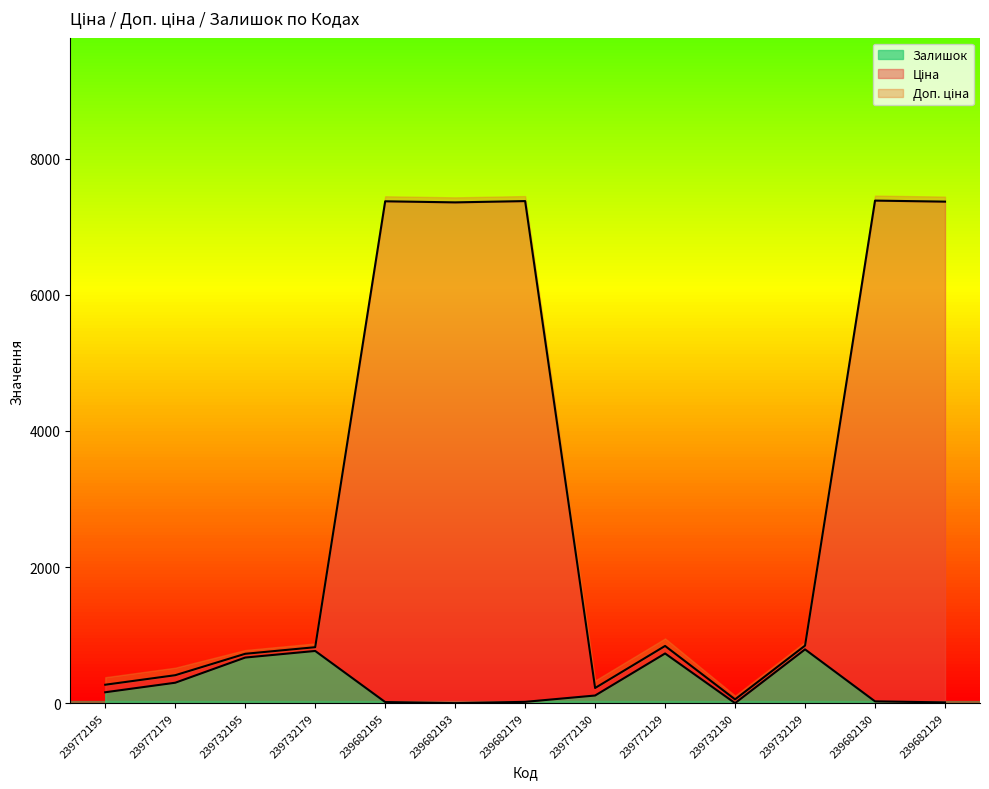

Which series has the largest range (max minus min)?

Ціна